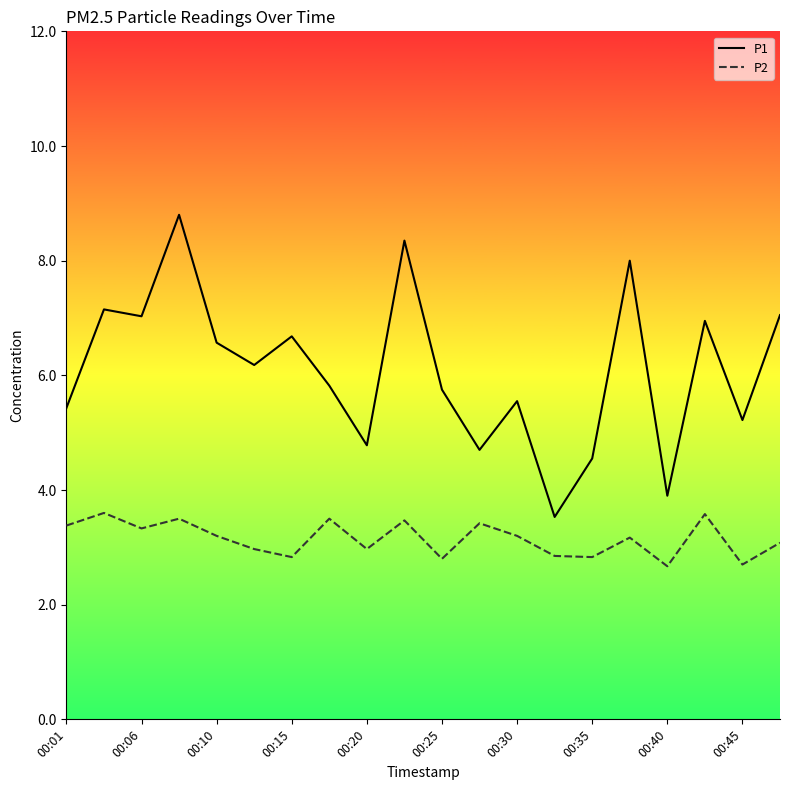

Which series has the largest total across all categories?

P1